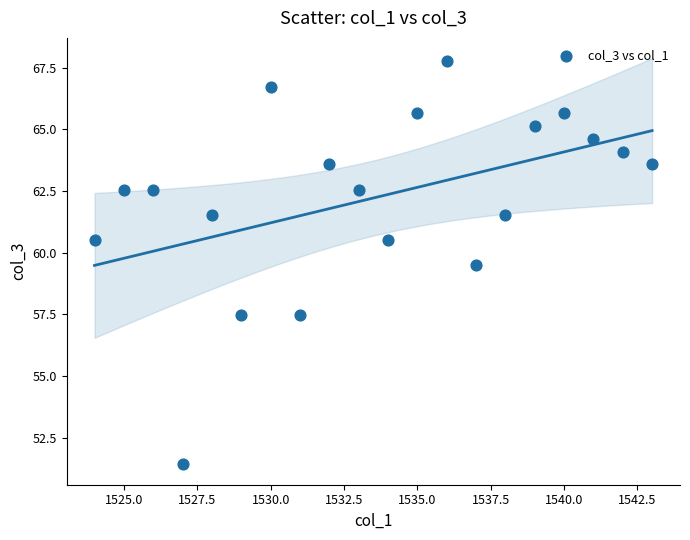

What Y value in the scatter plot is closest to 59?

59.5